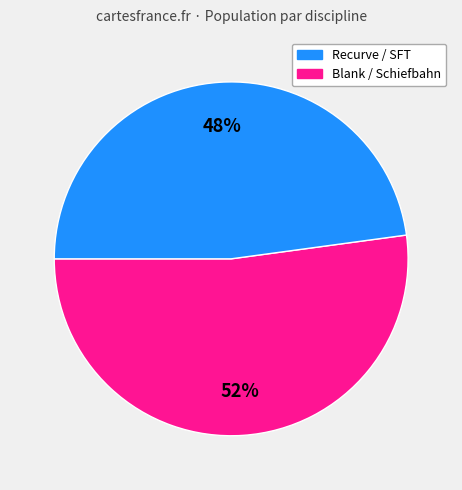

To the nearest percent, what is the average slice percentage?

50%